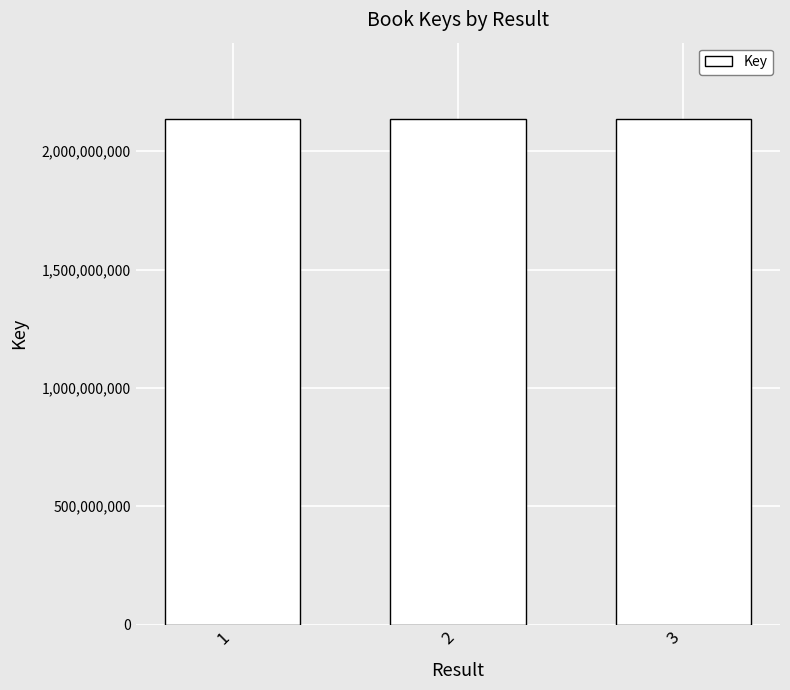

What is the value of the 2nd bar from the left?

2137652005